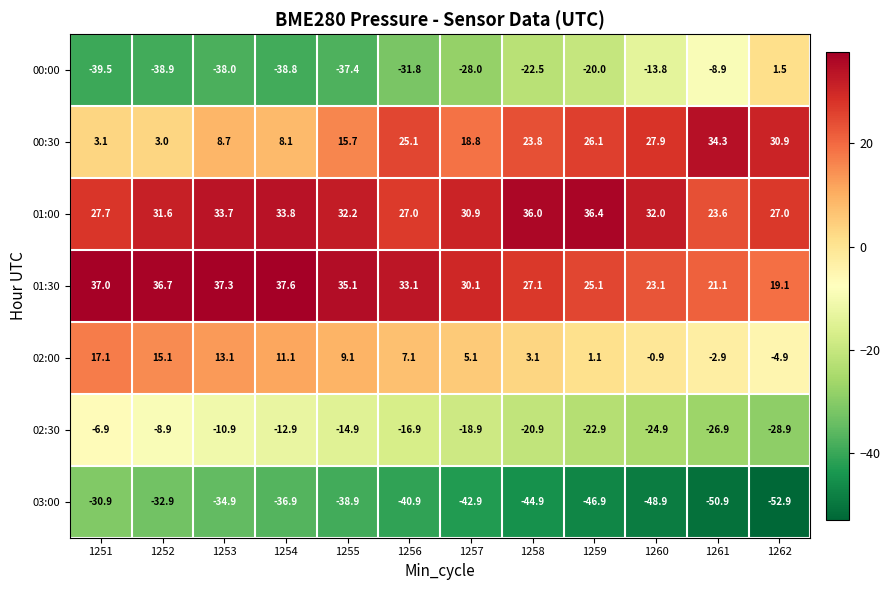

List the series in order of their peak value, lowest first.

03:00, 02:30, 00:00, 02:00, 00:30, 01:00, 01:30